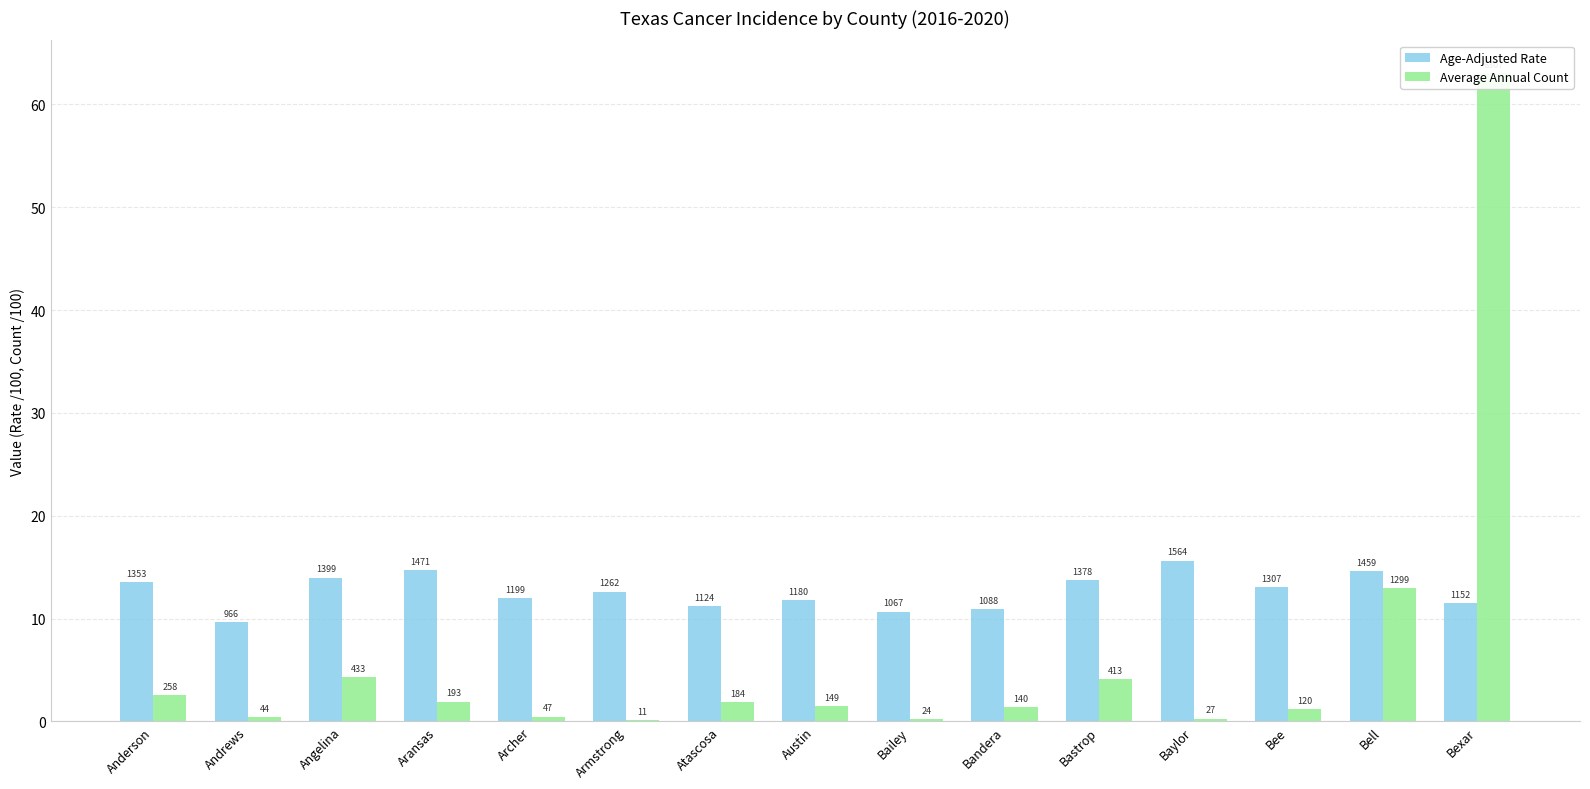

Is it true that Age-Adjusted Rate equals 12.0 at Archer?

True